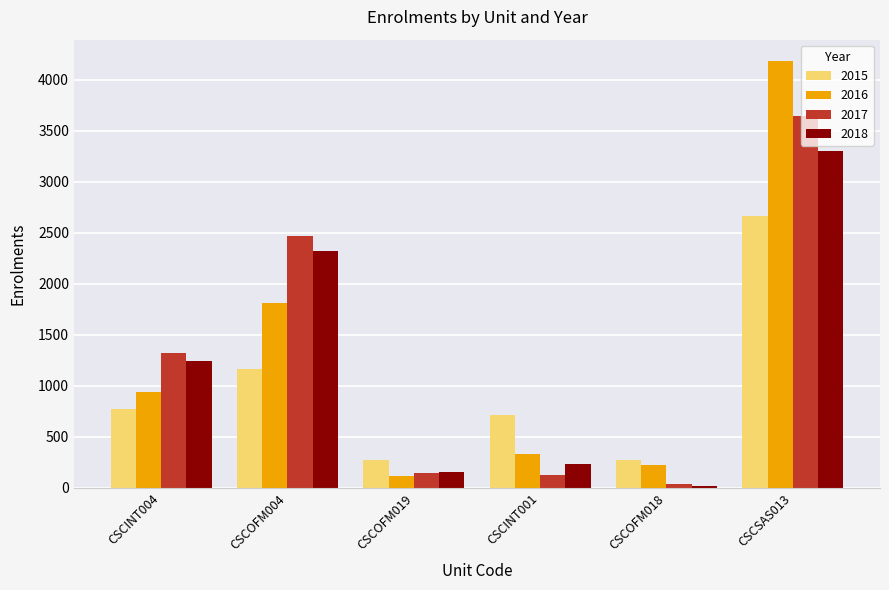

How many groups of bars are there?

6